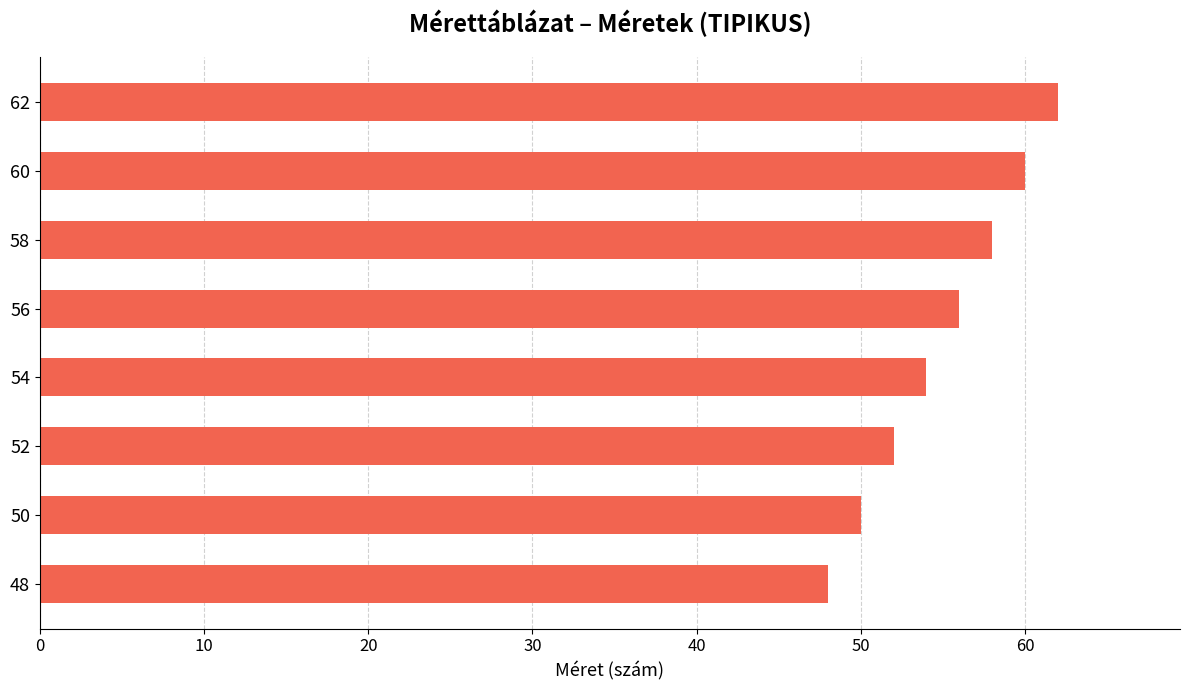

Rank the categories by value from lowest to highest.

48, 50, 52, 54, 56, 58, 60, 62